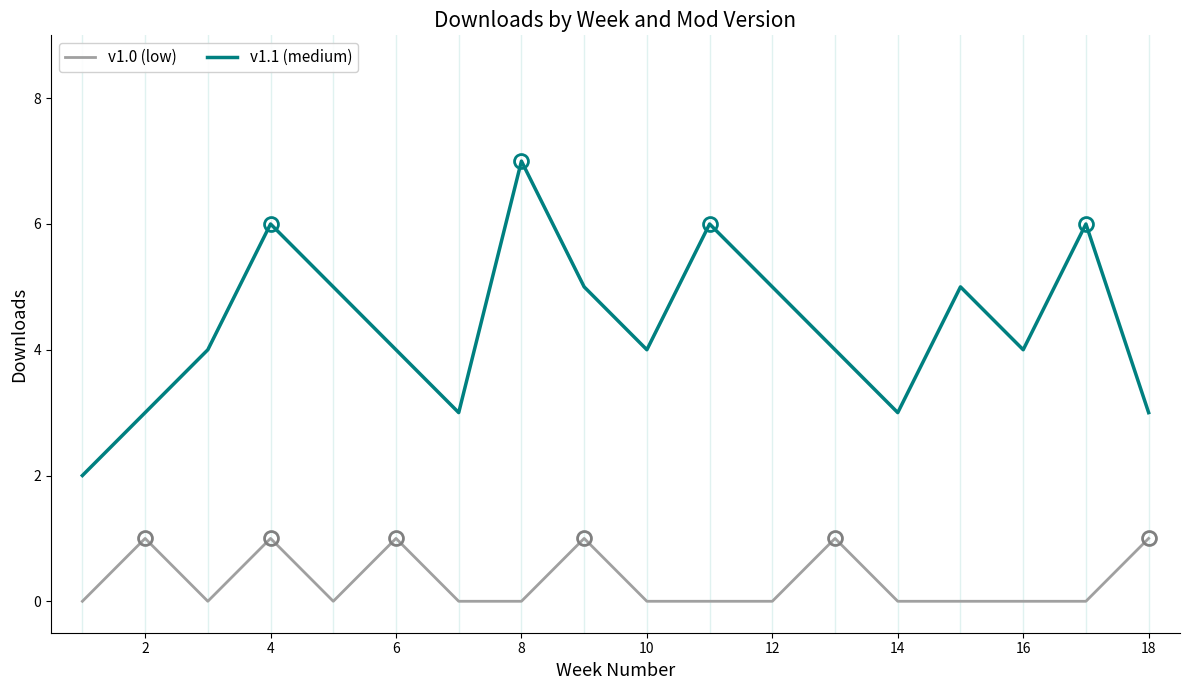

Reading right to left, list all the values displayed in this chart.

v1.0 (low): 1	0	0	0	0	1	0	0	0	1	0	0	1	0	1	0	1	0
v1.1 (medium): 3	6	4	5	3	4	5	6	4	5	7	3	4	5	6	4	3	2